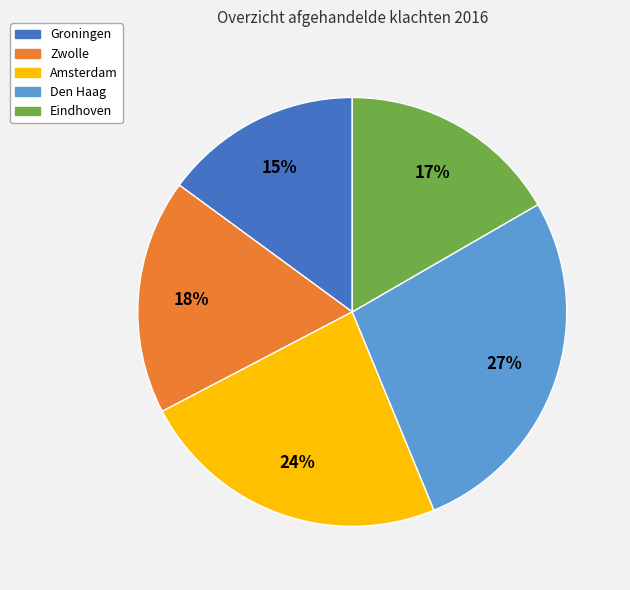

Between Groningen and Eindhoven, which is larger?

Eindhoven